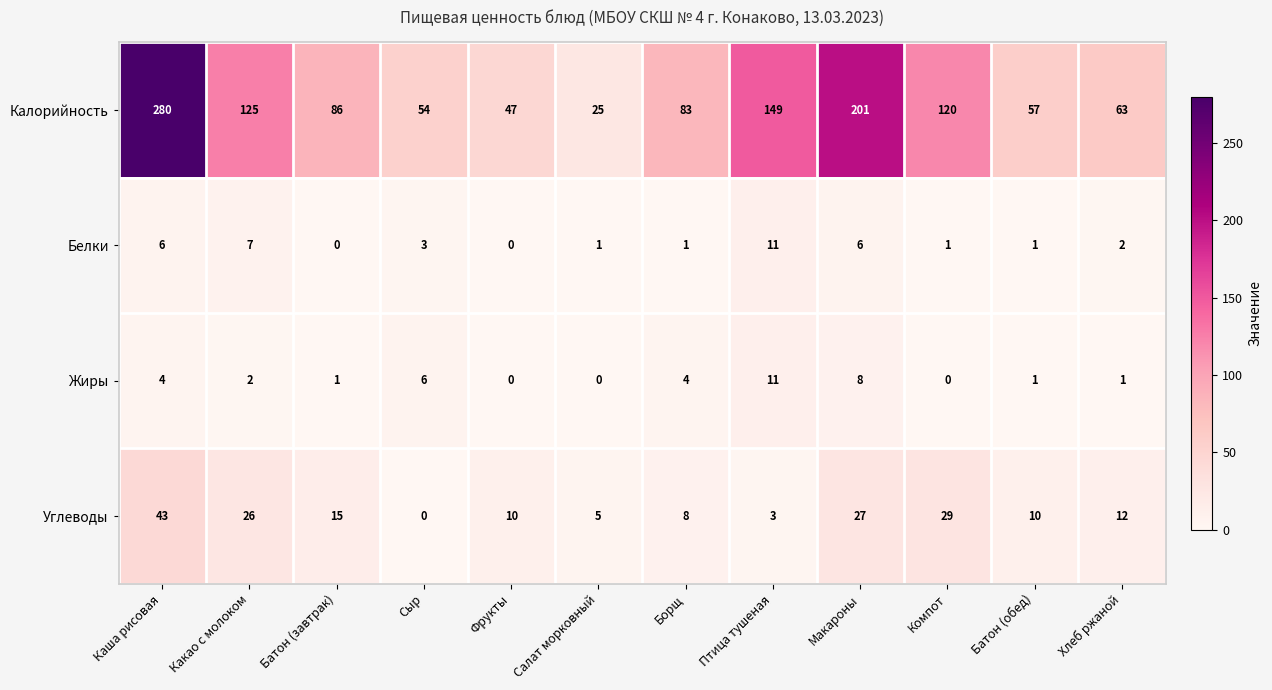

The value of Калорийность at Птица тушеная is 44. True or false?

False